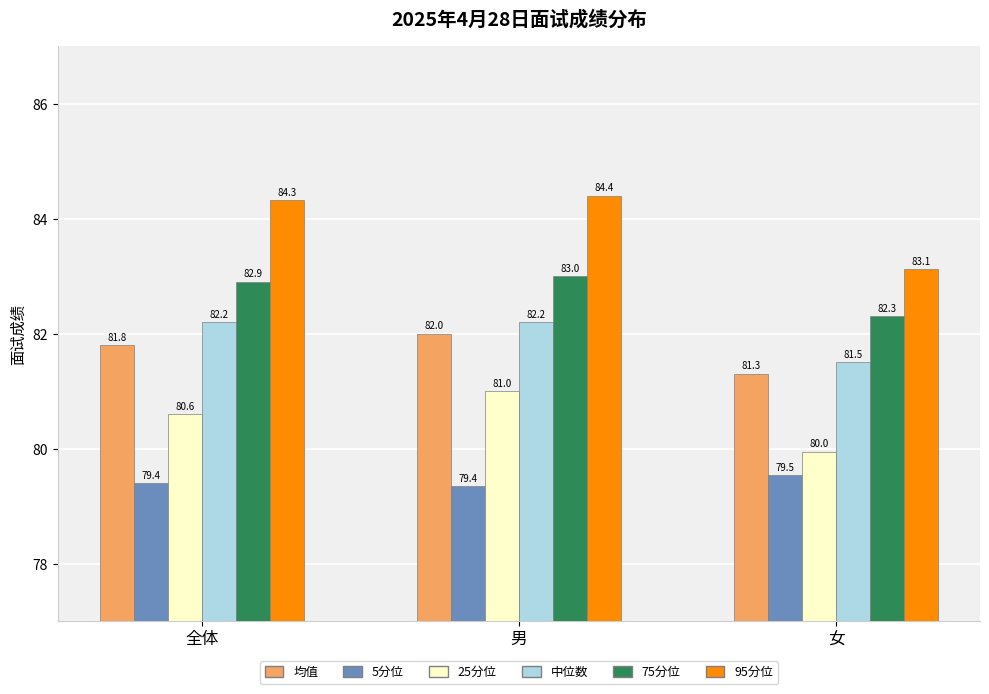

Reading right to left, what are all the values shown in this chart?

均值: 81.3	82.0	81.8
5分位: 79.5	79.4	79.4
25分位: 80.0	81.0	80.6
中位数: 81.5	82.2	82.2
75分位: 82.3	83.0	82.9
95分位: 83.1	84.4	84.3